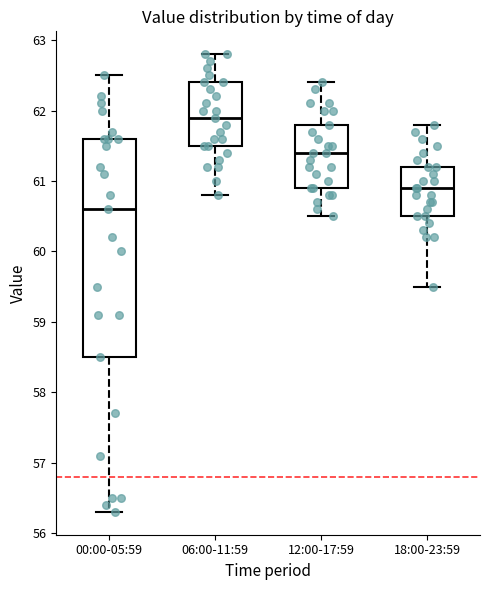

Reading left to right, read every box against the y-axis: the position of its median line, the range the box covers, and the ends of its whiskers. The values are not printed on the chart, so give them approximately, as read against the axis.

00:00-05:59: median 60.6, box 58.5 to 61.6, whiskers 56.3 to 62.5
06:00-11:59: median 61.9, box 61.5 to 62.4, whiskers 60.8 to 62.8
12:00-17:59: median 61.4, box 60.9 to 61.8, whiskers 60.5 to 62.4
18:00-23:59: median 60.9, box 60.5 to 61.2, whiskers 59.5 to 61.8